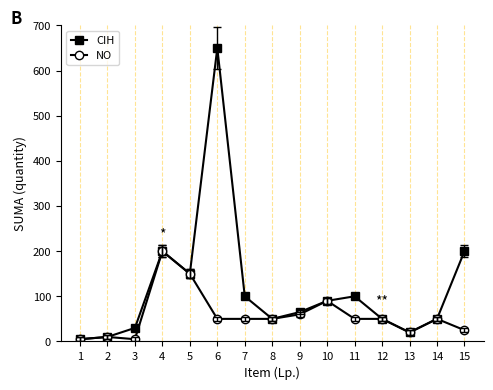

Which series has the widest spread of values?

CIH